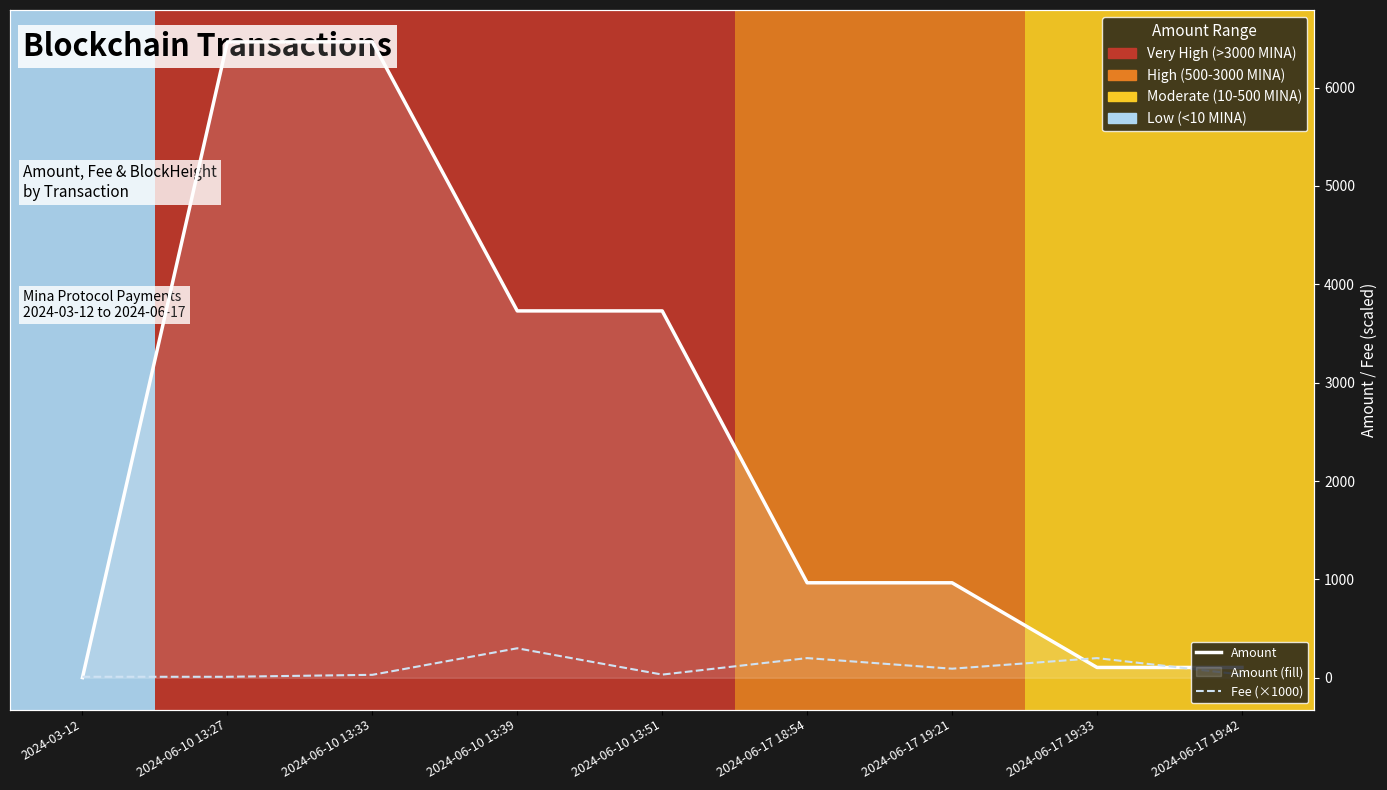

What is the difference between the highest and lowest values at 2024-06-17 19:42?

73.0